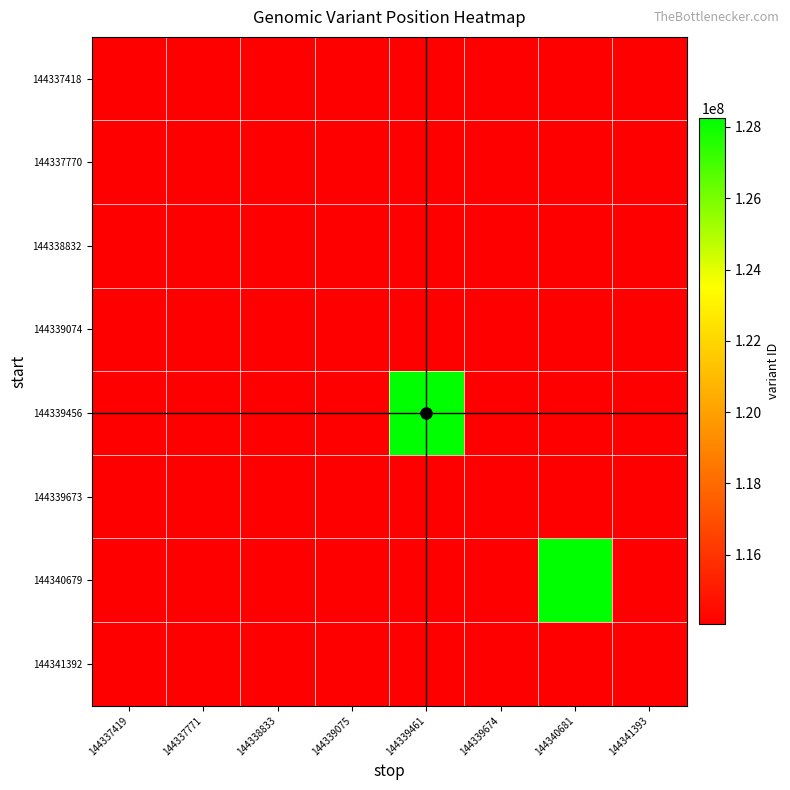

What is the maximum value shown in the chart?

128249943.0